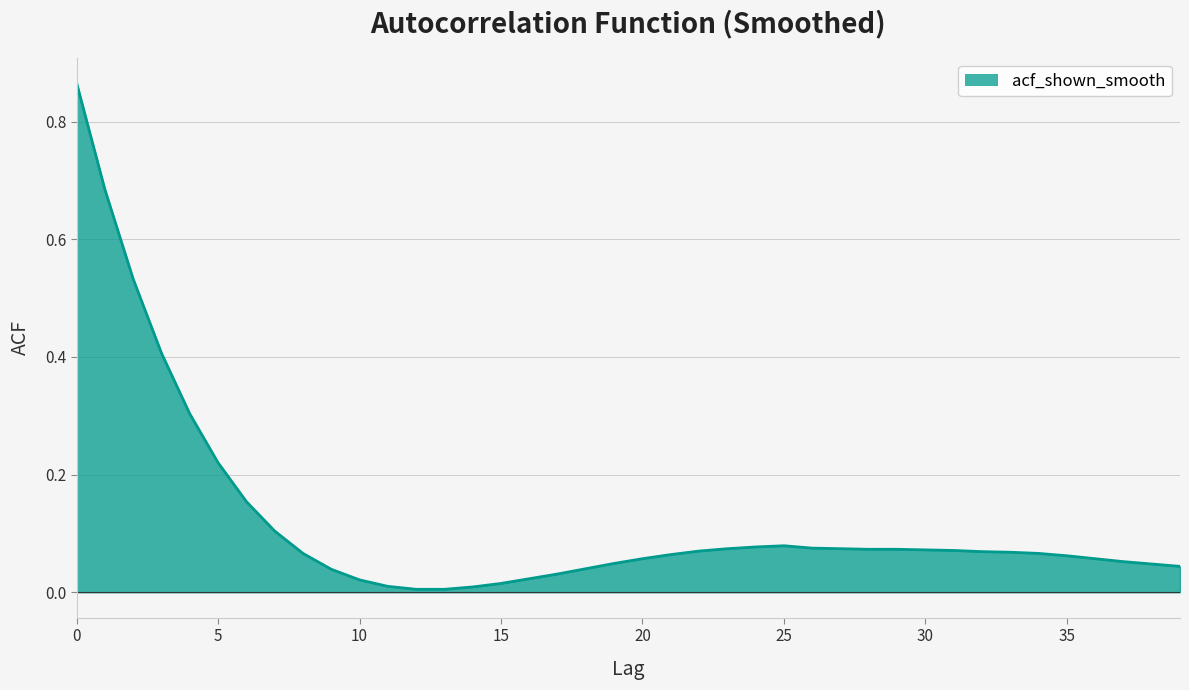

Is this an area chart (filled region under the line)?

Yes